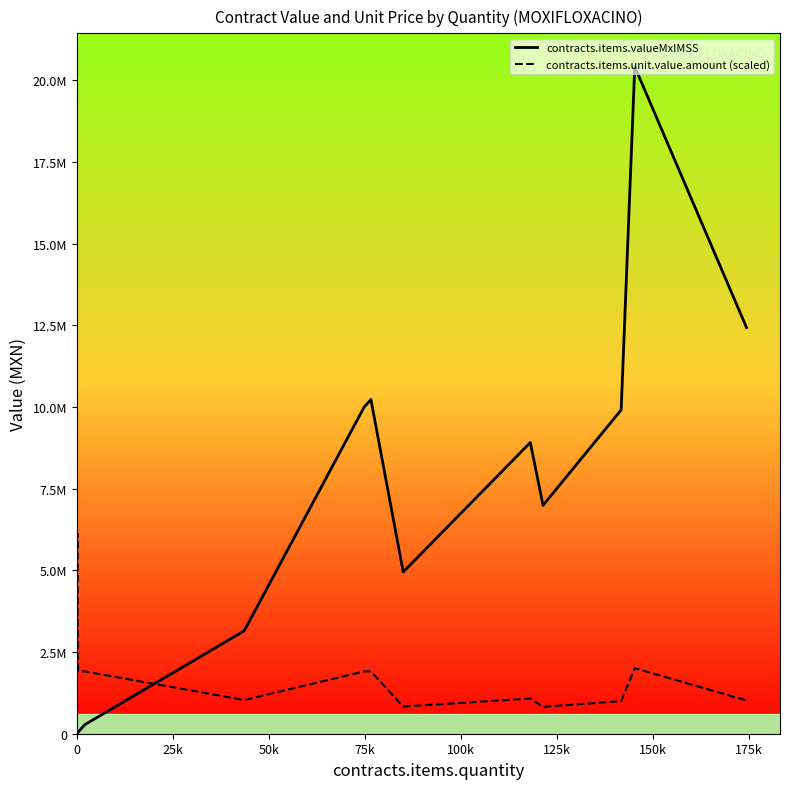

True or false: contracts.items.valueMxIMSS has more than 1 points higher than both neighbors.

True